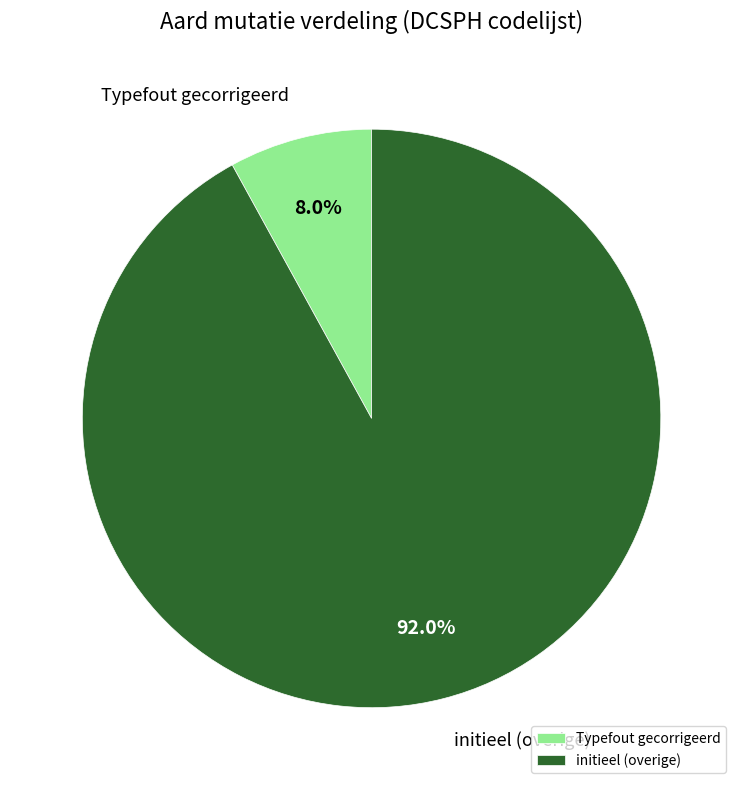

Which slice is the smallest?

Typefout gecorrigeerd